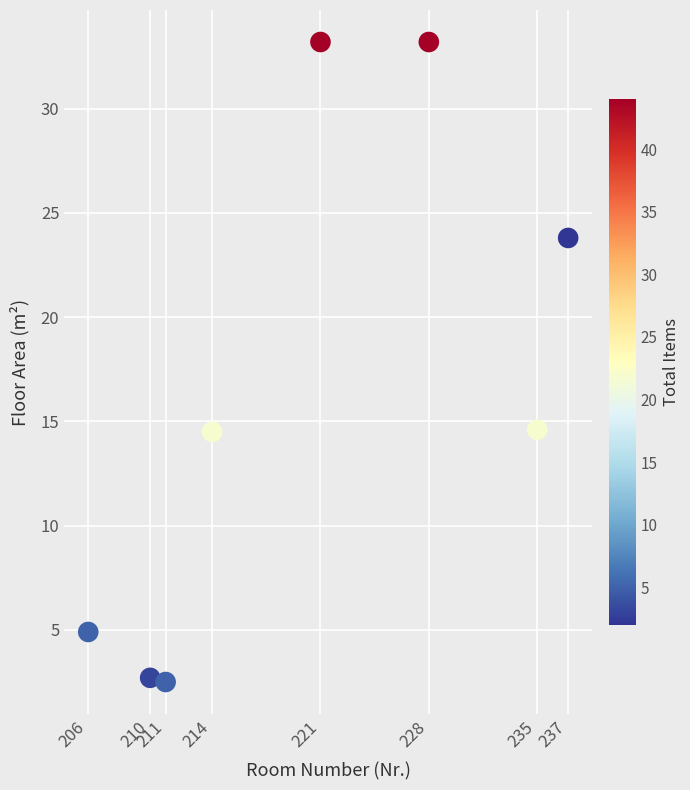

What is the average X value?

220.2